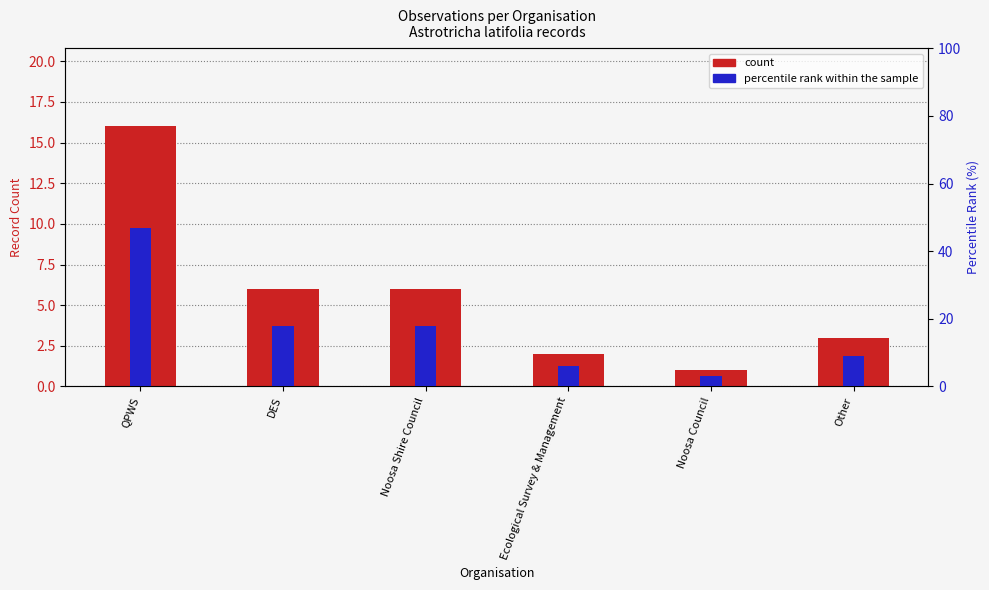

Reading left to right, what are all the values shown in this chart?

count: QPWS=16	DES=6	Noosa Shire Council=6	Ecological Survey & Management=2	Noosa Council=1	Other=3
percentile rank within the sample: QPWS=47	DES=18	Noosa Shire Council=18	Ecological Survey & Management=6	Noosa Council=3	Other=9